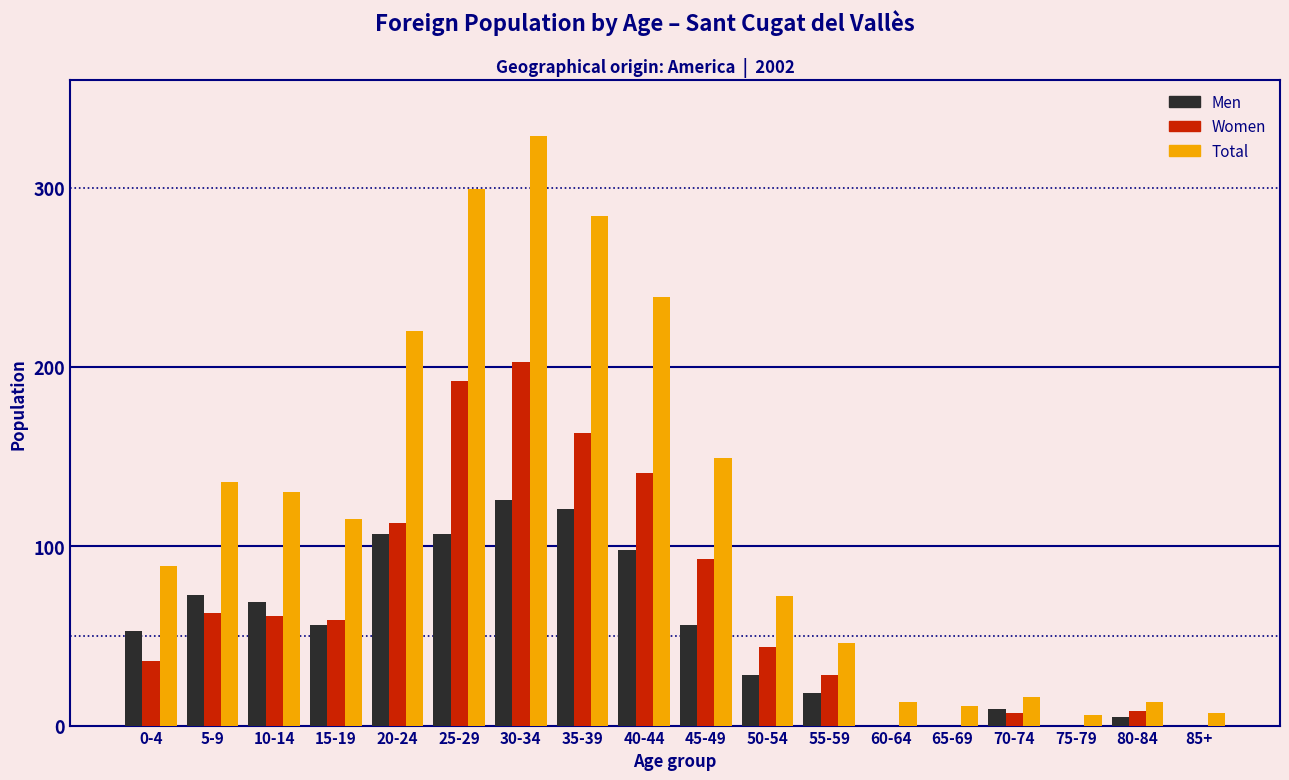

Which series changed the most between 10-14 and 35-39?

Total